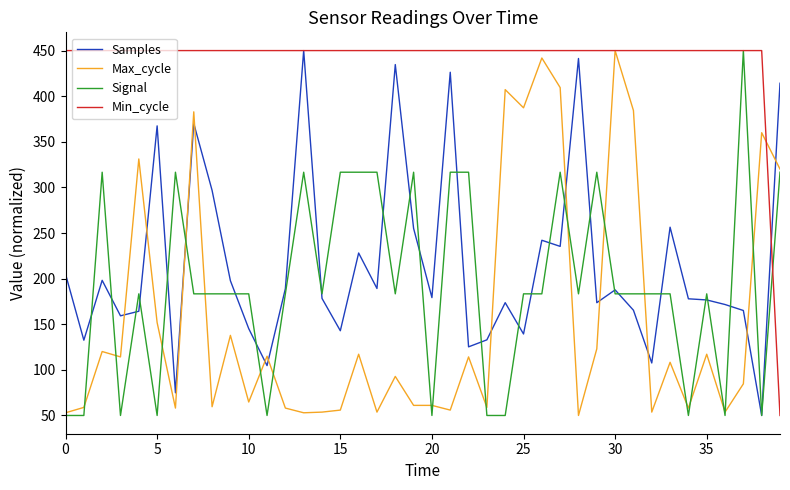

What is the greatest value displayed?

450.0